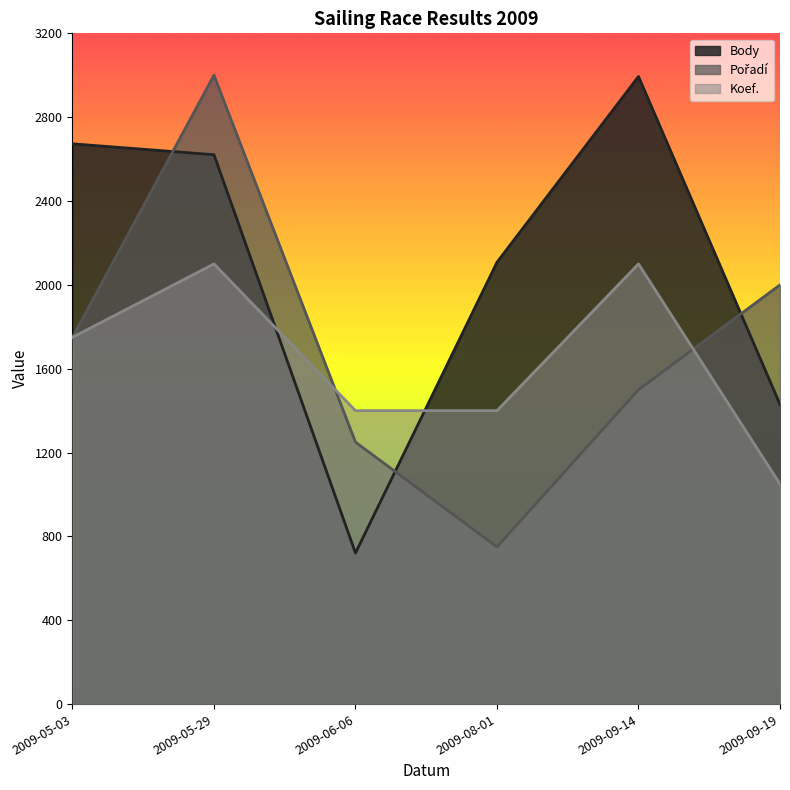

The value of Pořadí at 2009-08-01 is 750. True or false?

True